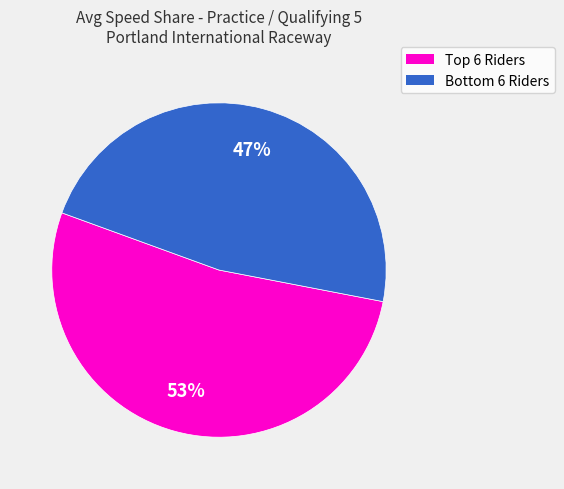

Does any single category account for the majority?

Yes